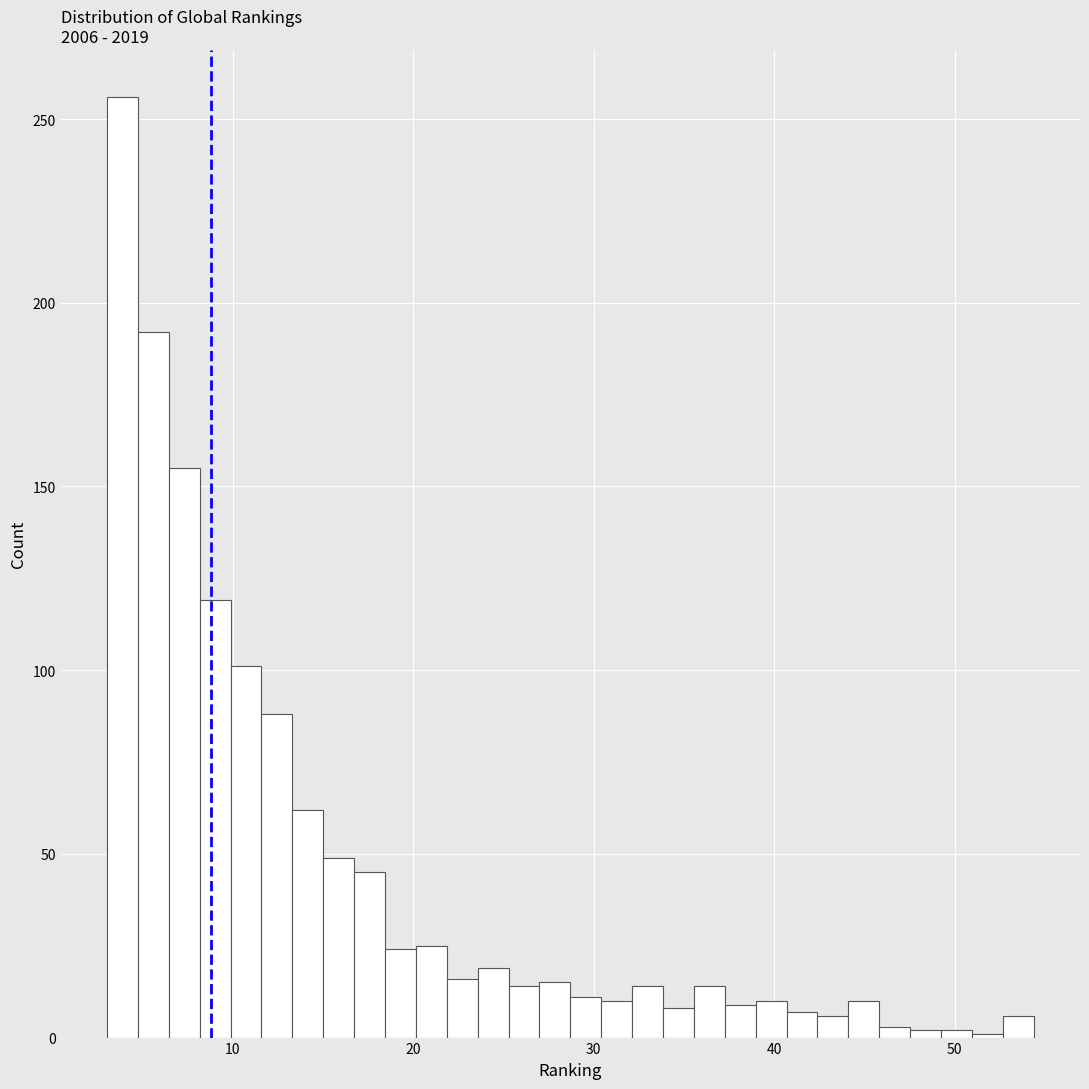

Read against the x-axis, roughly where is the centre of the tallest bar?

4